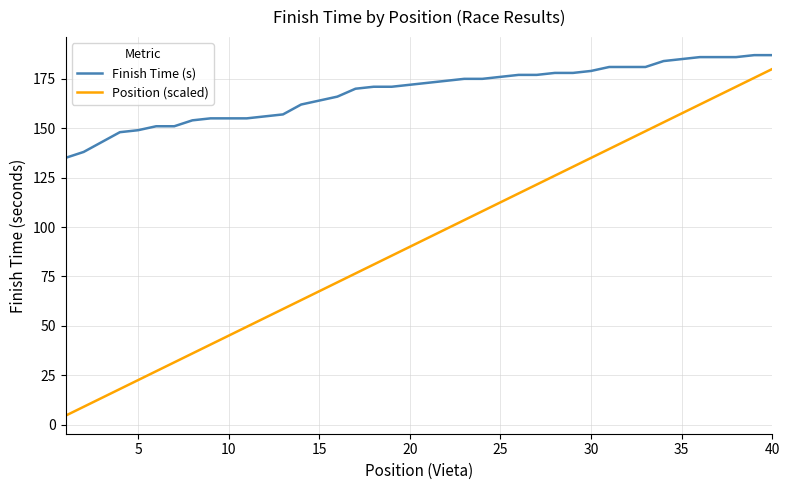

True or false: Position (scaled) and Finish Time (s) cross at least once.

False